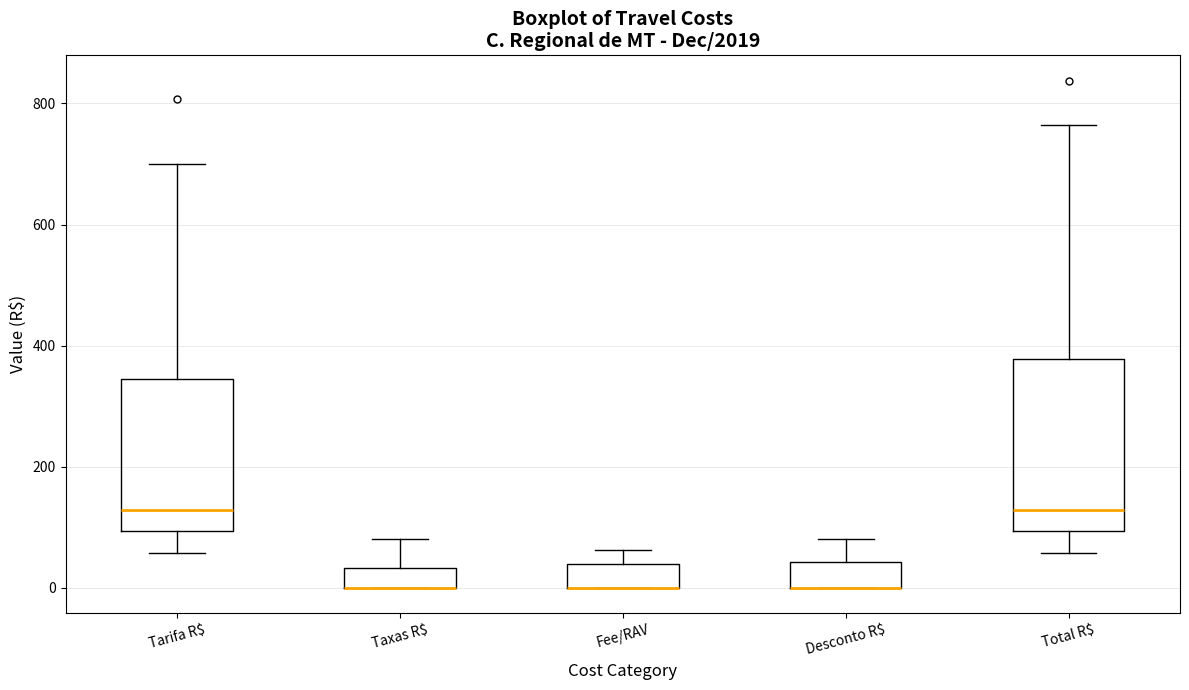

Reading left to right, read every box against the y-axis: the position of its median line, the range the box covers, and the ends of its whiskers. The values are not printed on the chart, so give them approximately, as read against the axis.

Tarifa R$: median 120, box 100 to 340, whiskers 60 to 700
Taxas R$: median 0 (drawn on the box's lower edge), box 0 to 40, whiskers 0 to 80
Fee/RAV: median 0 (drawn on the box's lower edge), box 0 to 40, whiskers 0 to 60
Desconto R$: median 0 (drawn on the box's lower edge), box 0 to 40, whiskers 0 to 80
Total R$: median 120, box 100 to 380, whiskers 60 to 760